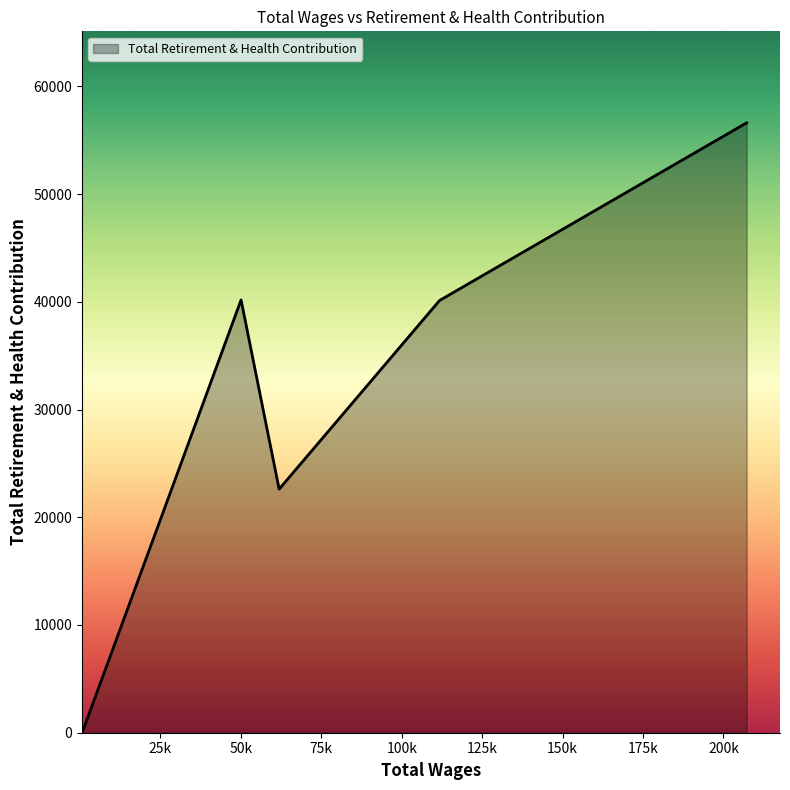

Count the number of data series in this chart.

1